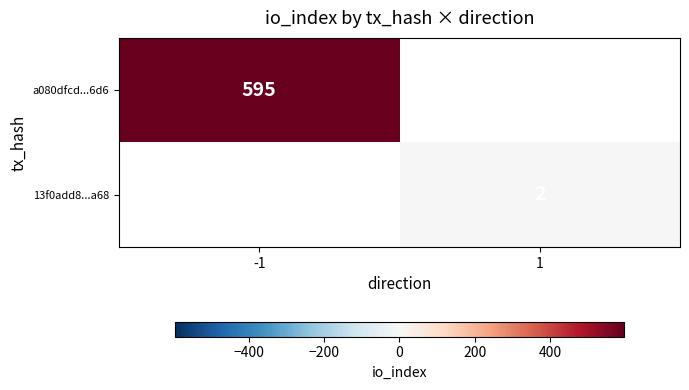

Is the value of a080dfcd...6d6 at -1 greater than the value of 13f0add8...a68 at 1?

Yes